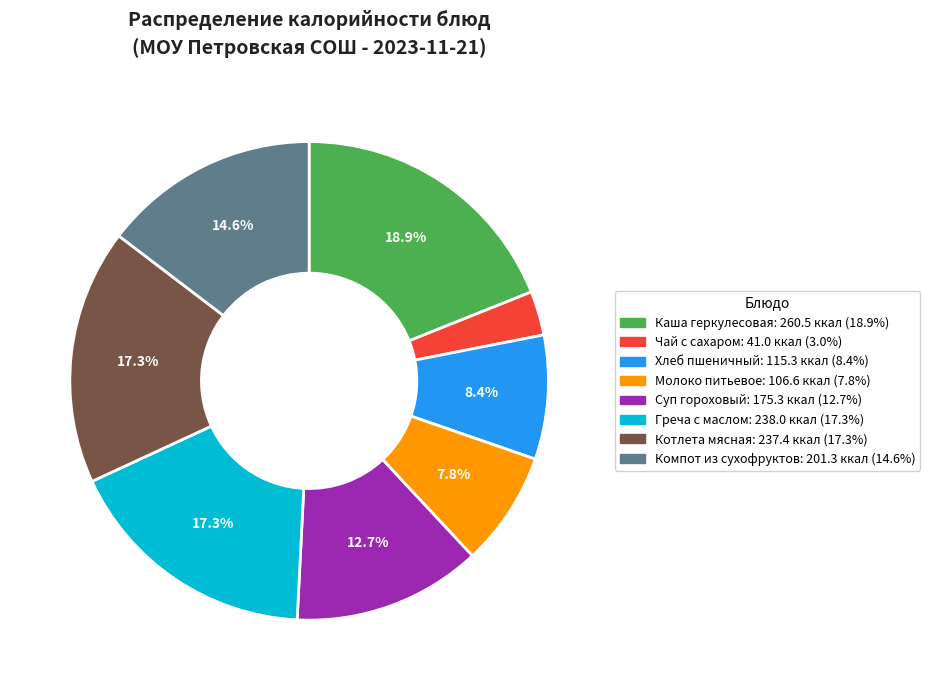

How many slices are in this pie chart?

8